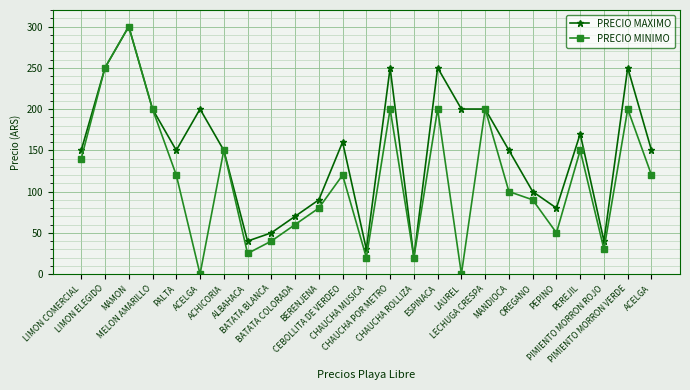

The PRECIO MAXIMO series shows 65 at PIMIENTO MORRON ROJO. True or false?

False